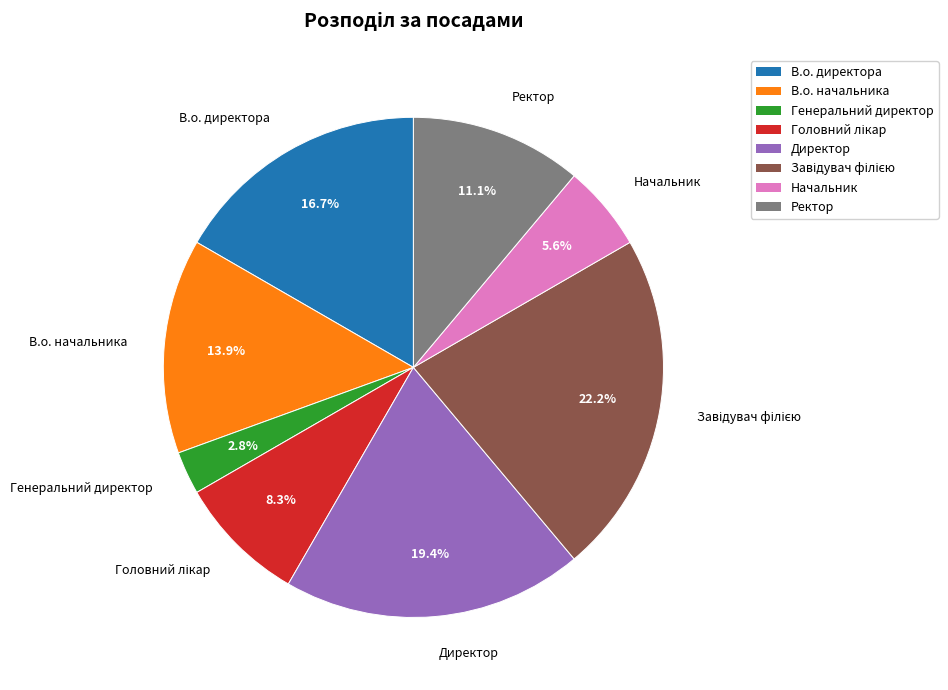

Does В.о. директора represent more than half of the total?

No